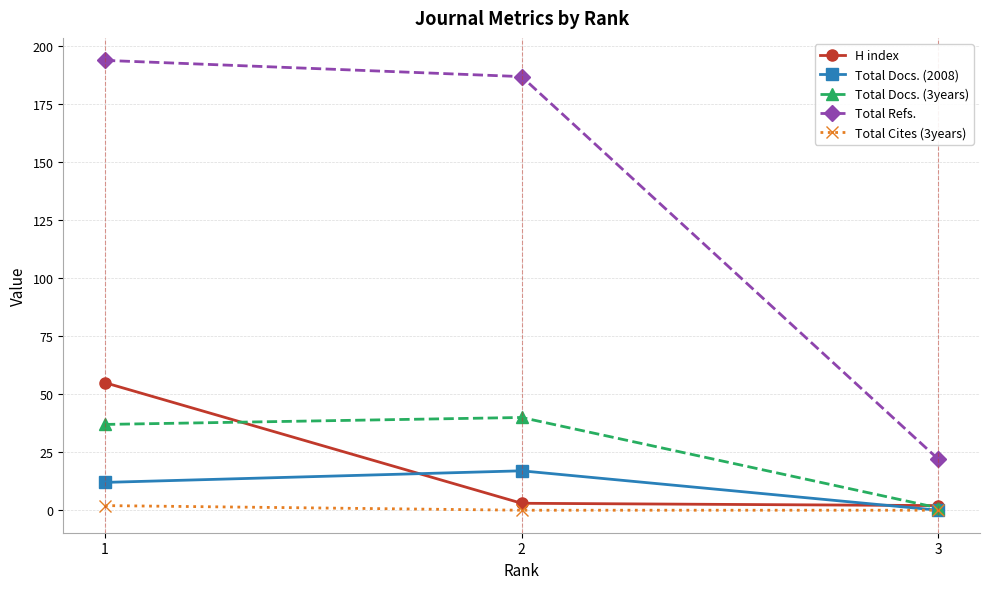

What is the difference between the highest and lowest values at 2?

187